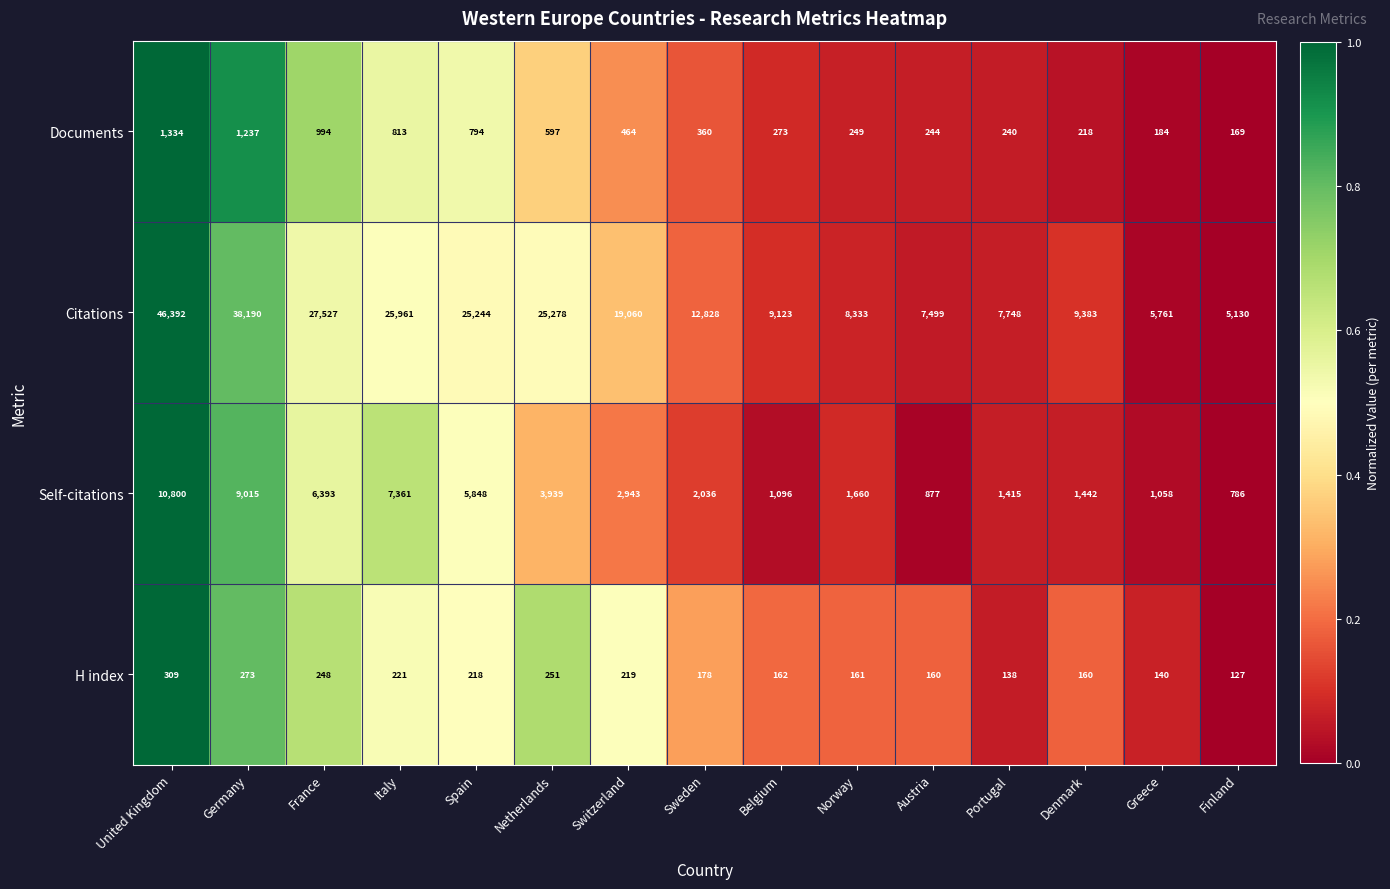

True or false: Citations has a value of 17921 at United Kingdom.

False